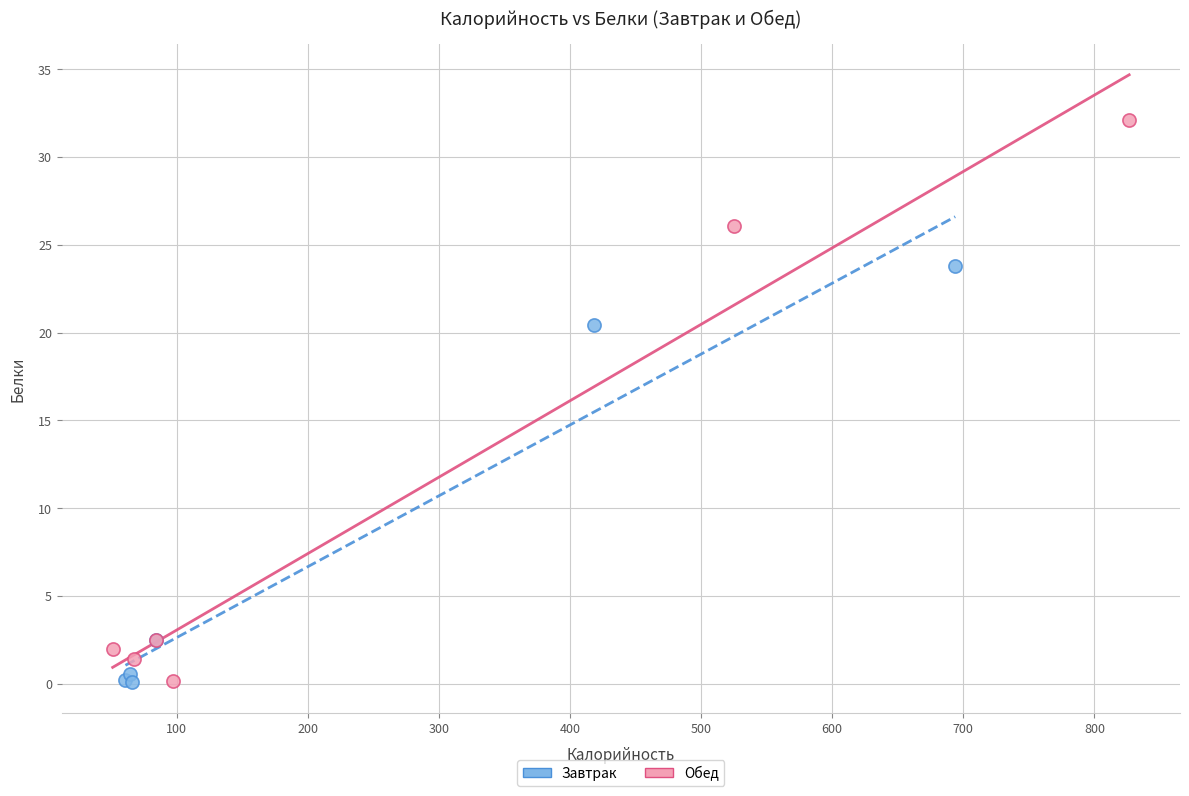

Which series has the largest Y range (max minus min)?

Обед